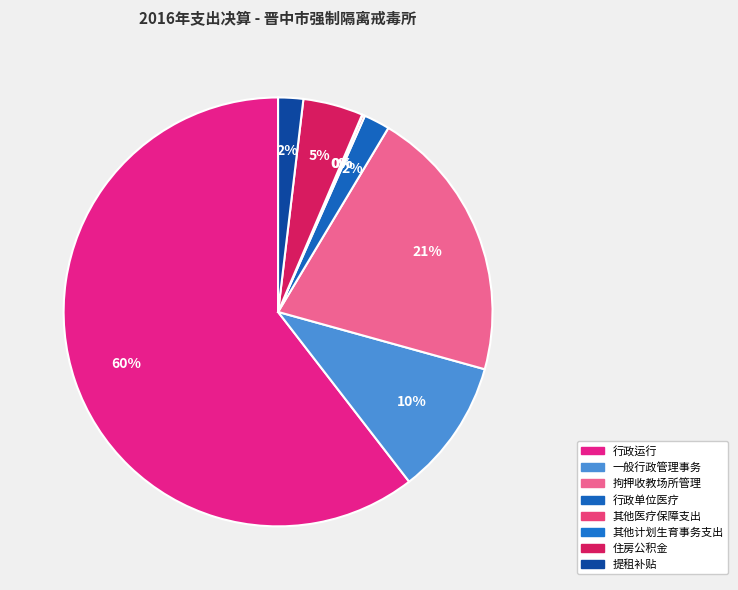

Rank the categories by value from highest to lowest.

行政运行, 拘押收教场所管理, 一般行政管理事务, 住房公积金, 行政单位医疗, 提租补贴, 其他医疗保障支出, 其他计划生育事务支出